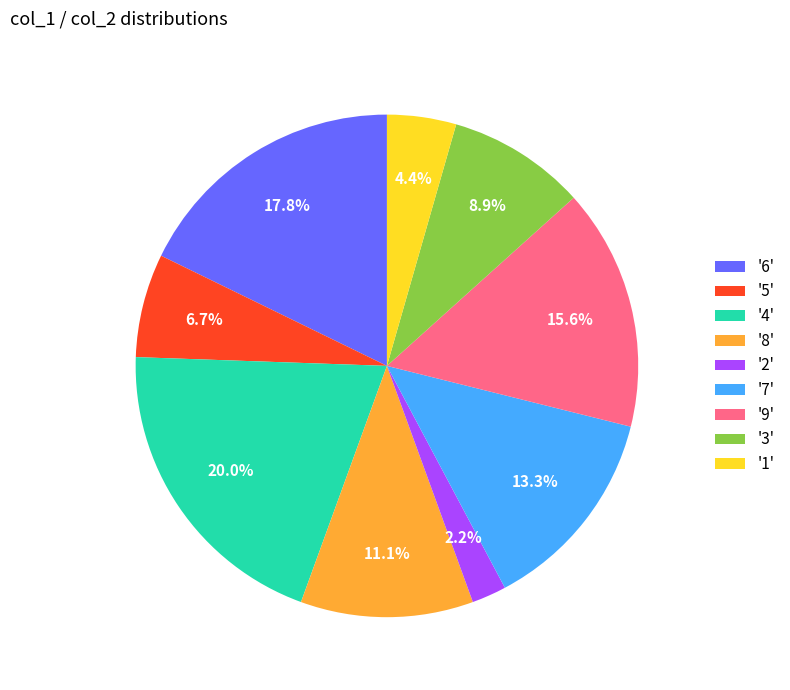

What is the total percentage of '8' and '3'?

20.0%